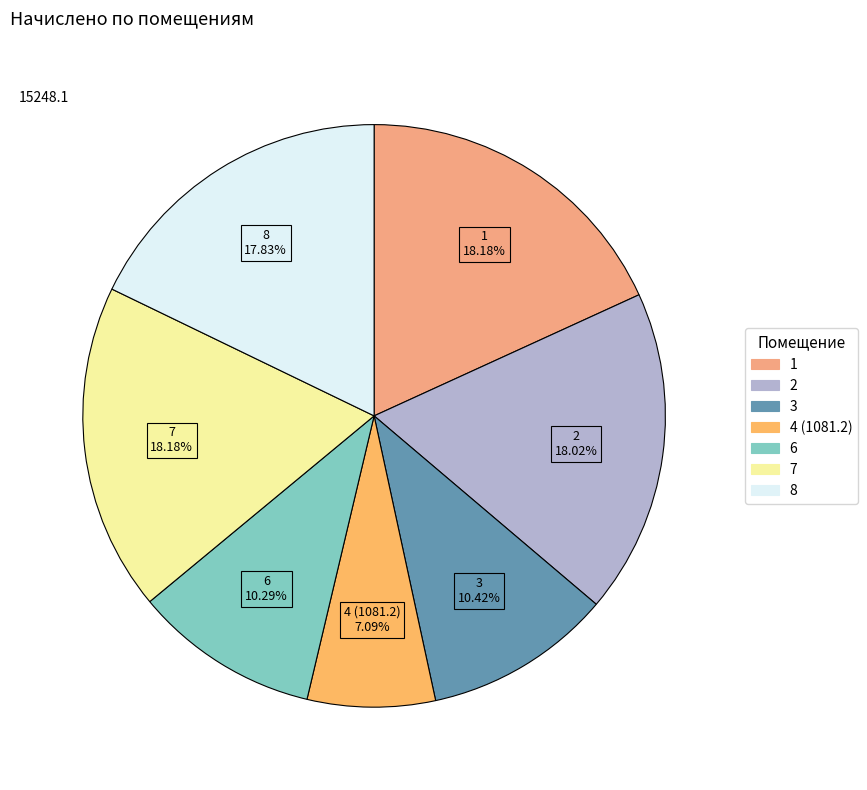

How many slices are in this pie chart?

7